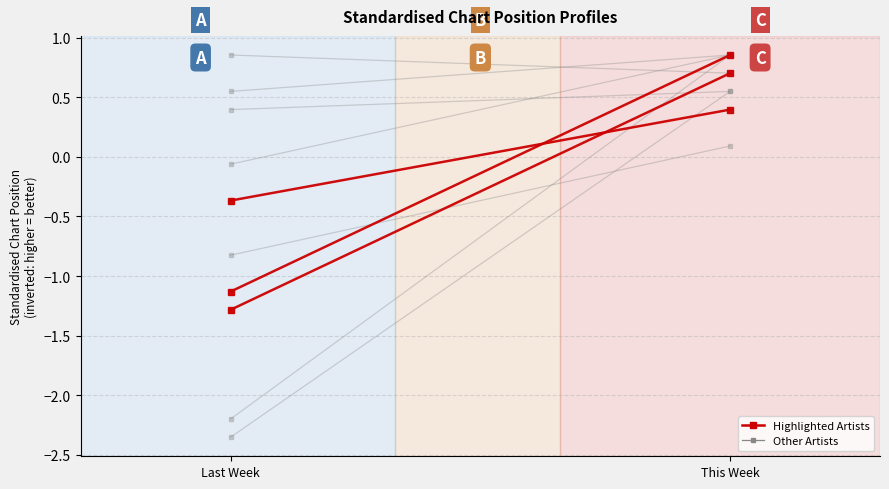

Which series has the largest total across all categories?

Cardi B